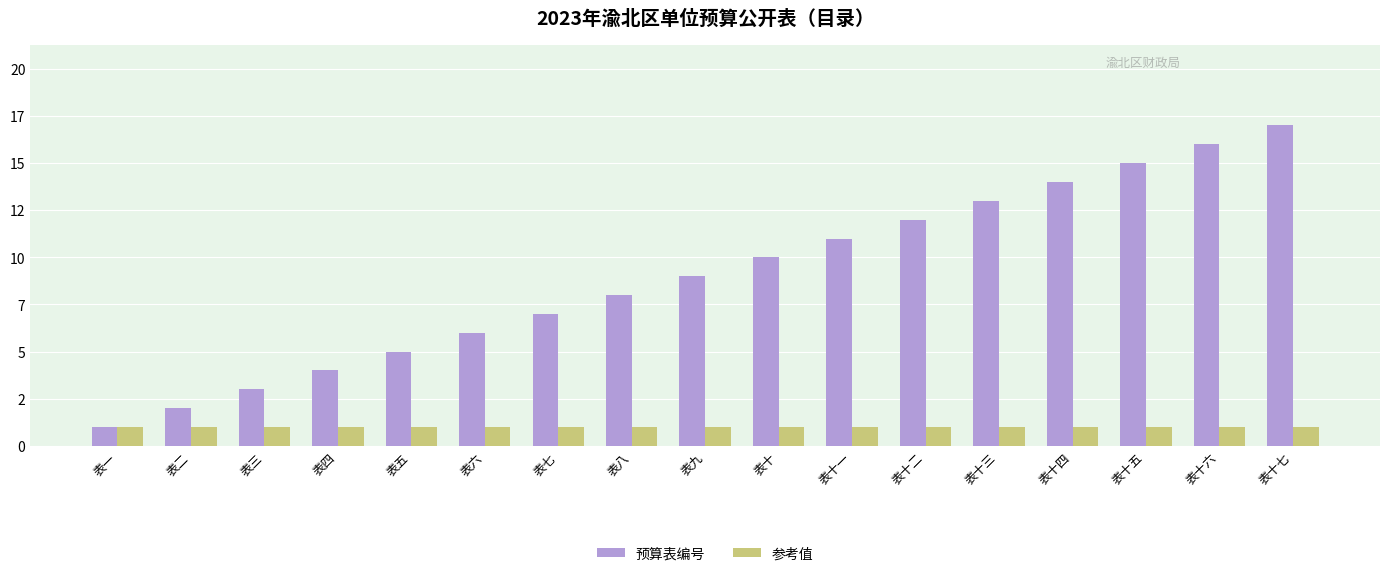

Is it true that 参考值 equals 1 at 表十一?

True